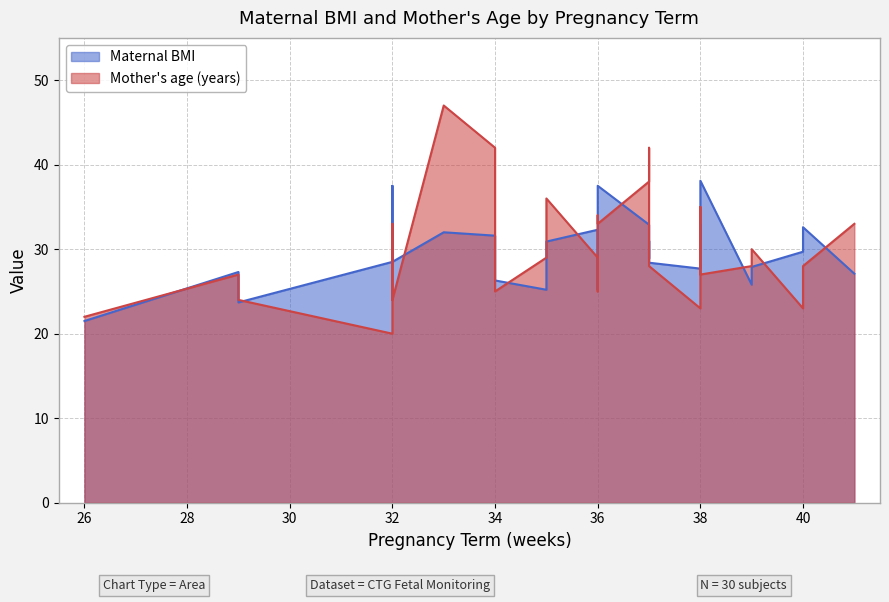

True or false: Maternal BMI and Mother's age (years) intersect in this chart.

True